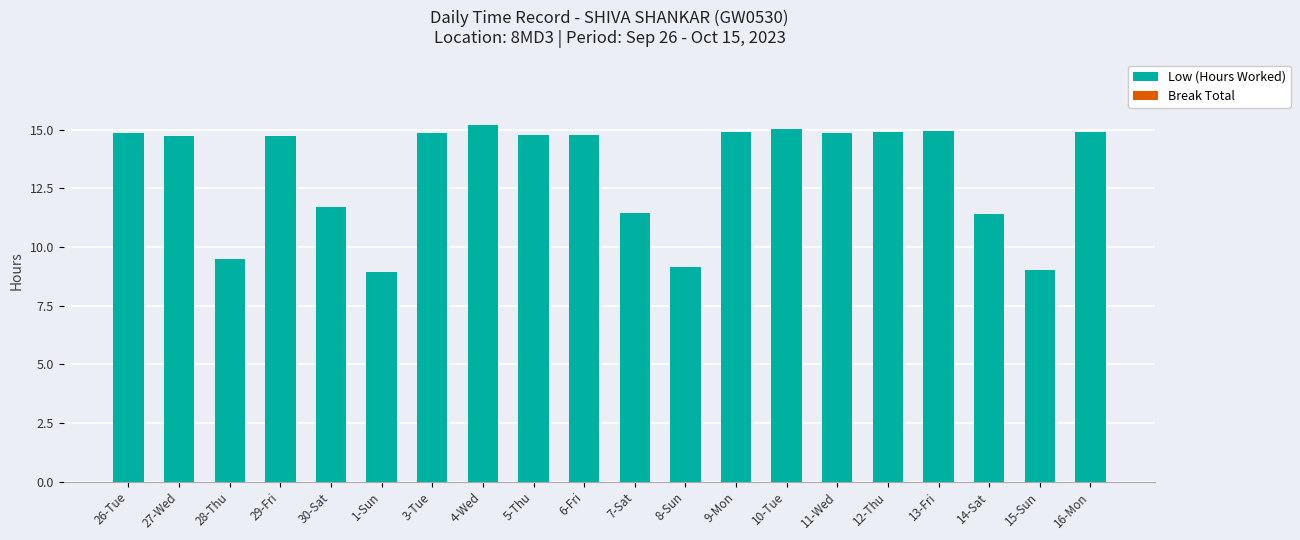

What is the label of the 15th bar from the left?

11-Wed